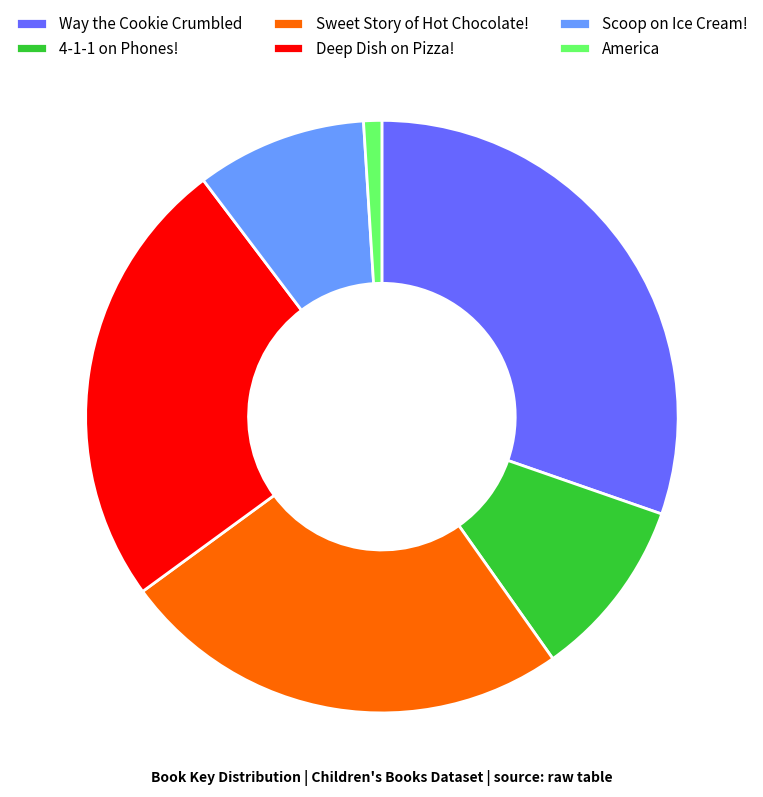

How many slices are in this pie chart?

6